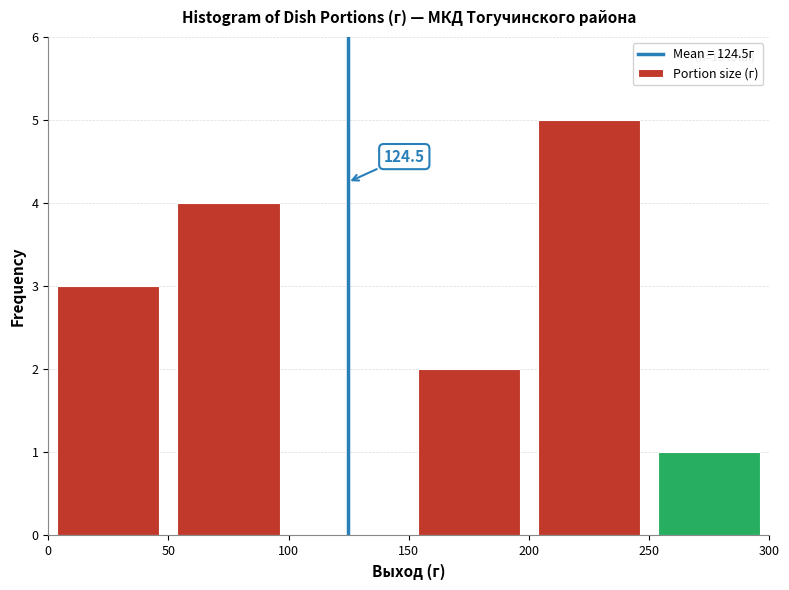

Which range on the x-axis has the tallest bar?

200 to 250